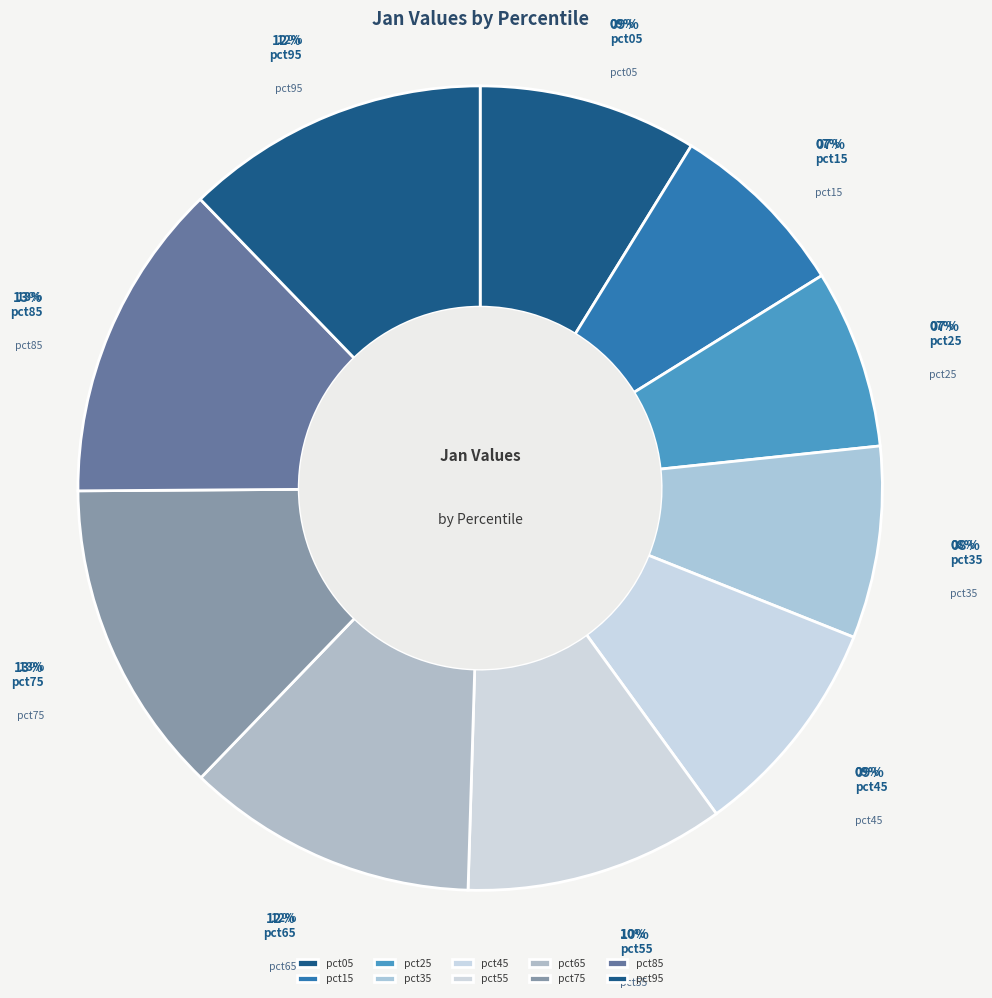

To the nearest percent, what is the combined percentage of pct45 and pct35?

17%